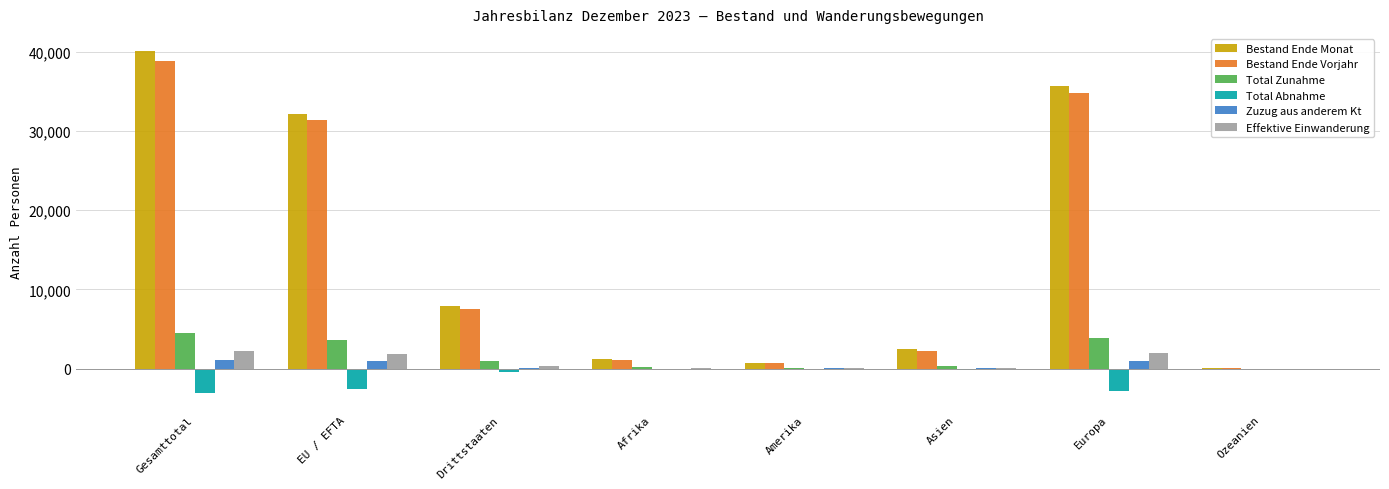

What is the sum of all Effektive Einwanderung values?

6542